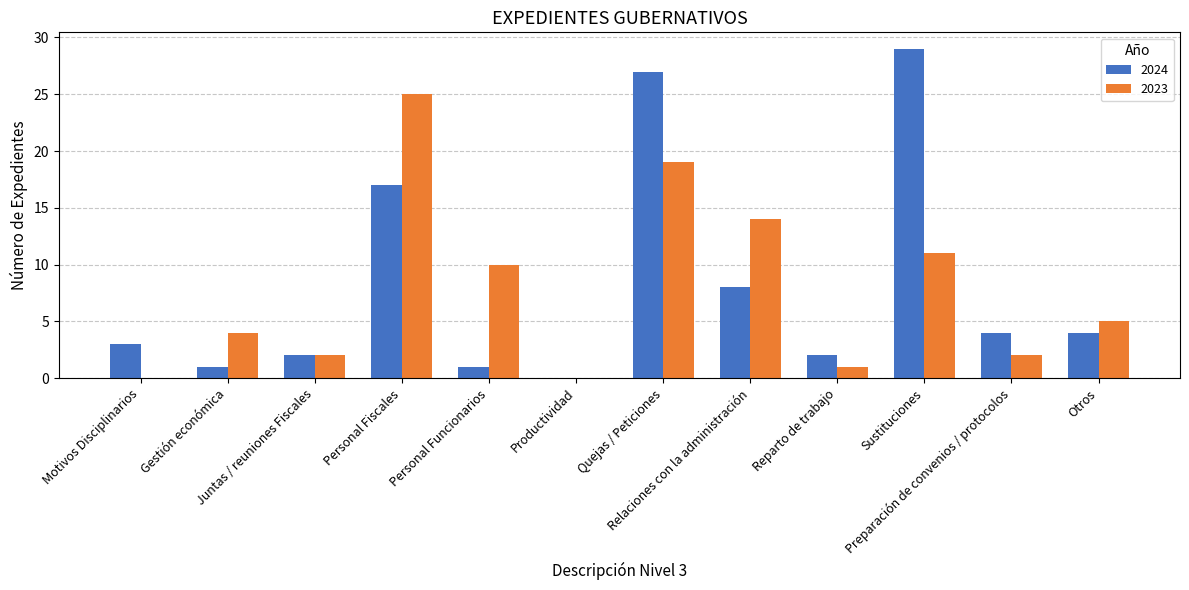

What is the sum of all 2024 values?

98